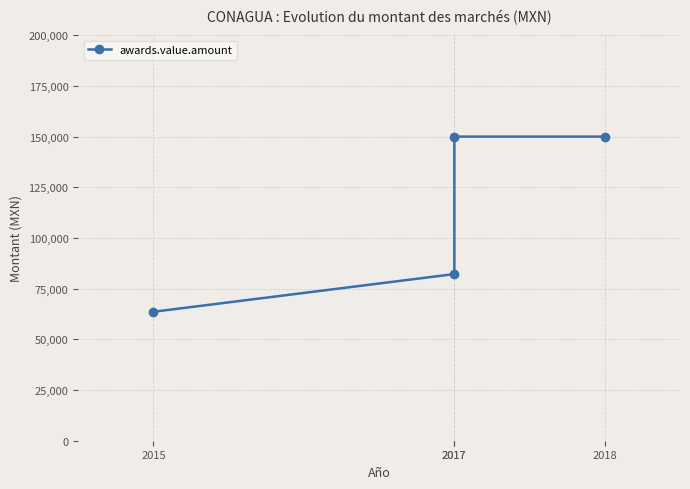

Reading left to right, list all the values displayed in this chart.

63600	82200	150000	150000